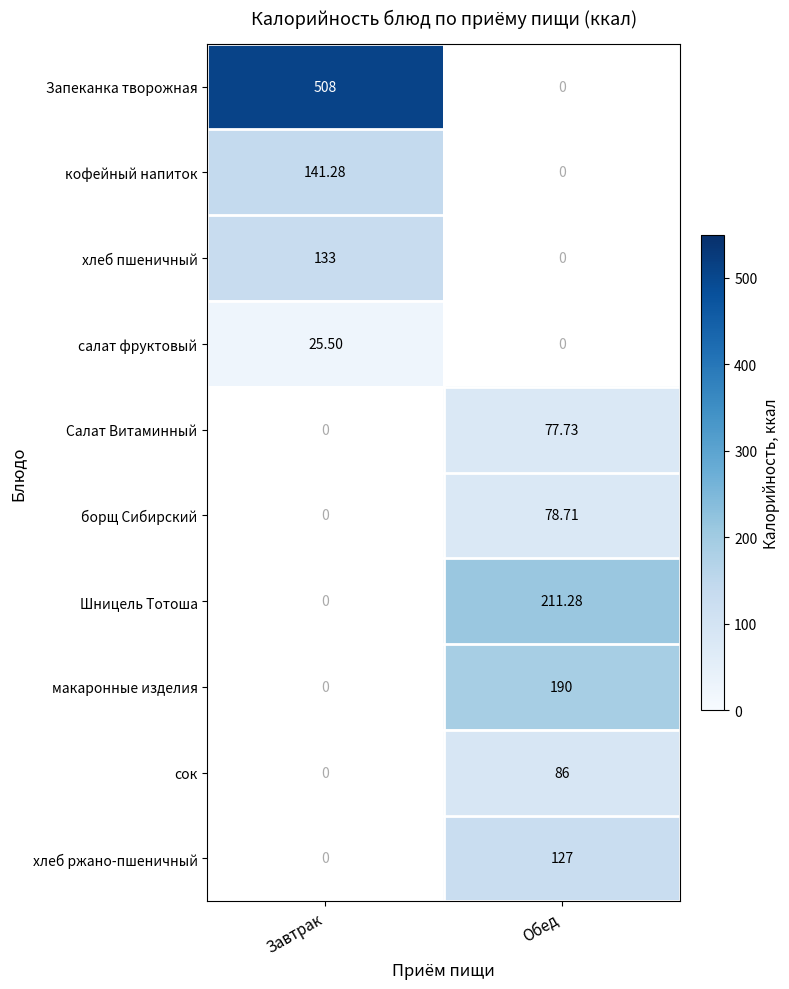

What is the smallest value displayed?

25.5